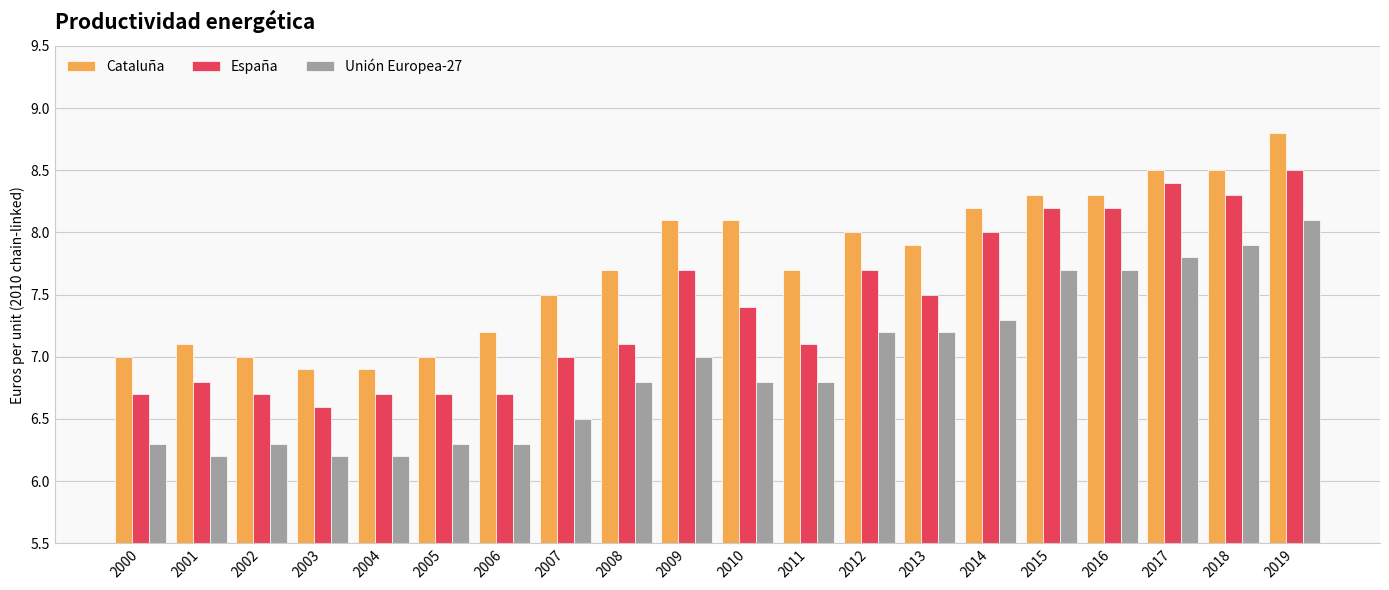

Reading left to right, what are all the values shown in this chart?

Cataluña: 2000=7.0	2001=7.1	2002=7.0	2003=6.9	2004=6.9	2005=7.0	2006=7.2	2007=7.5	2008=7.7	2009=8.1	2010=8.1	2011=7.7	2012=8.0	2013=7.9	2014=8.2	2015=8.3	2016=8.3	2017=8.5	2018=8.5	2019=8.8
España: 2000=6.7	2001=6.8	2002=6.7	2003=6.6	2004=6.7	2005=6.7	2006=6.7	2007=7.0	2008=7.1	2009=7.7	2010=7.4	2011=7.1	2012=7.7	2013=7.5	2014=8.0	2015=8.2	2016=8.2	2017=8.4	2018=8.3	2019=8.5
Unión Europea-27: 2000=6.3	2001=6.2	2002=6.3	2003=6.2	2004=6.2	2005=6.3	2006=6.3	2007=6.5	2008=6.8	2009=7.0	2010=6.8	2011=6.8	2012=7.2	2013=7.2	2014=7.3	2015=7.7	2016=7.7	2017=7.8	2018=7.9	2019=8.1